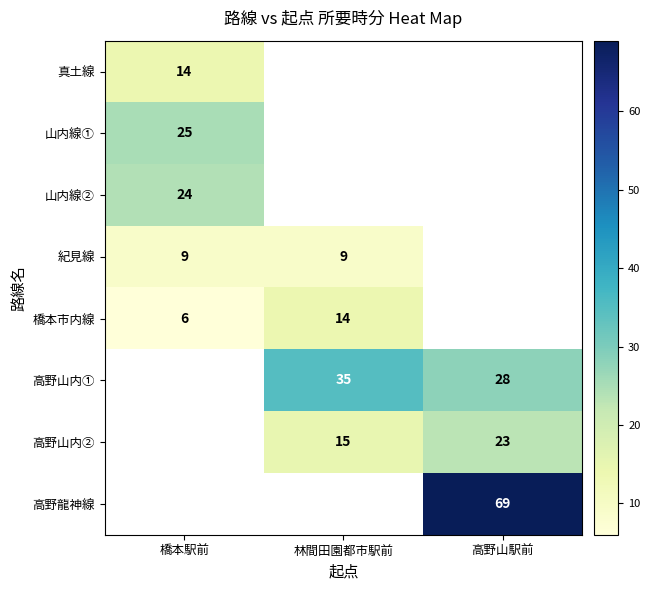

True or false: 真土線 has a value of 20 at 橋本駅前.

False